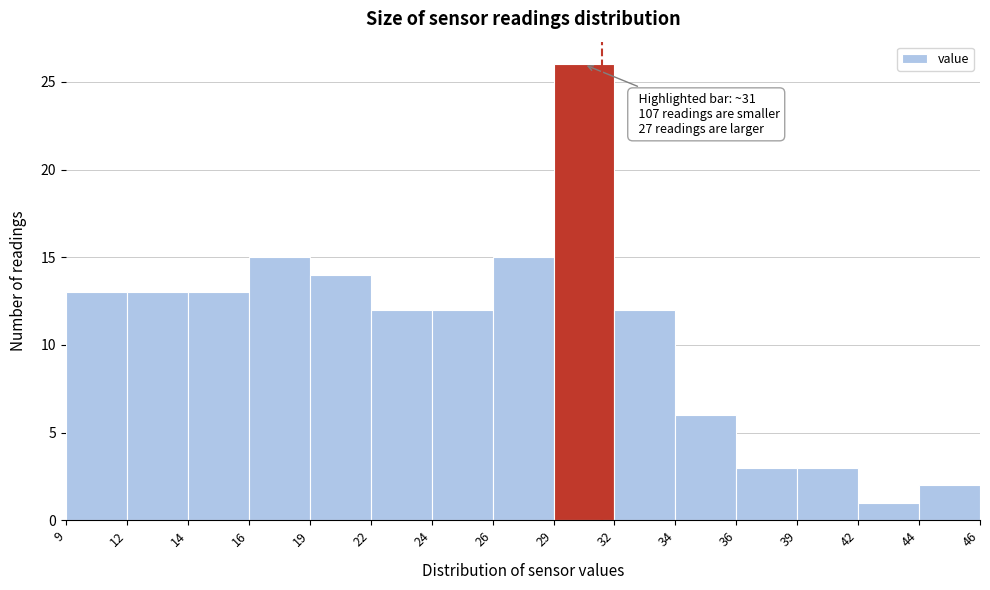

Reading right to left, what are all the values shown in this chart?

44=2	42=1	39=3	36=3	34=6	32=12	29=26	26=15	24=12	22=12	19=14	16=15	14=13	12=13	9=13